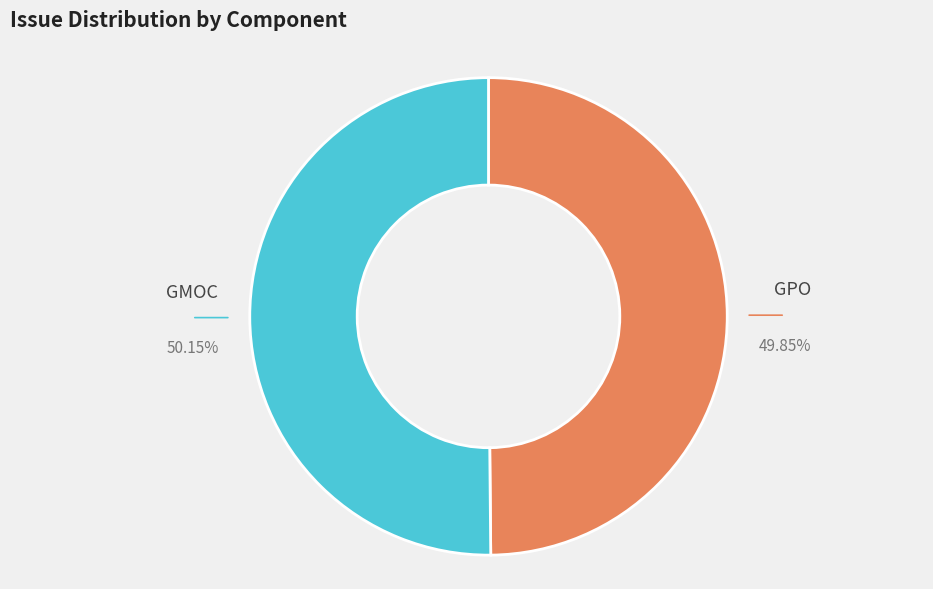

How many segments does this pie chart have?

2